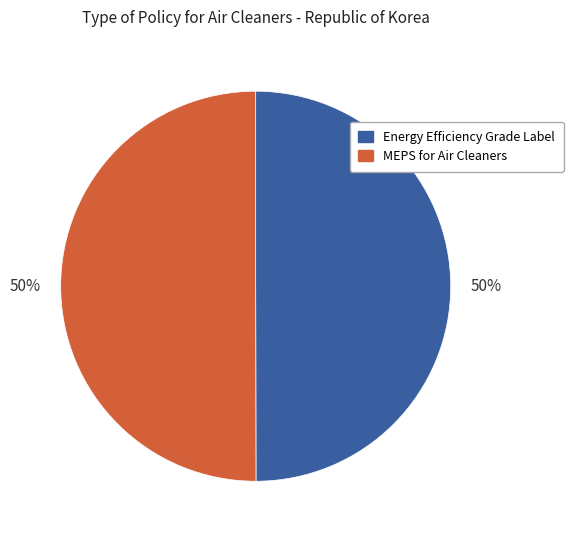

To the nearest percent, what is the average slice percentage?

50%